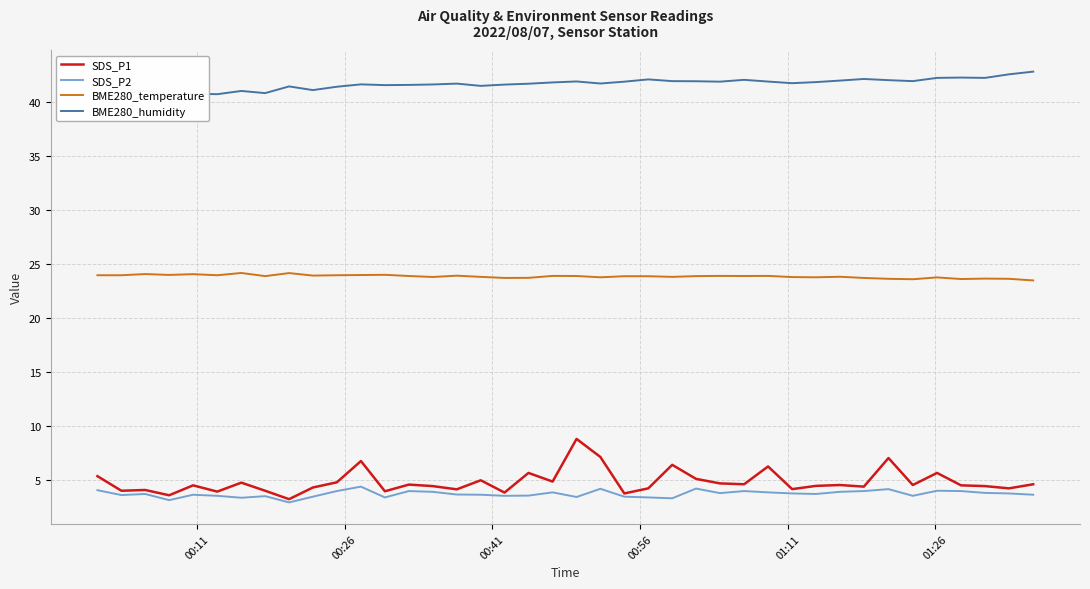

What is the maximum value for BME280_temperature?

24.2